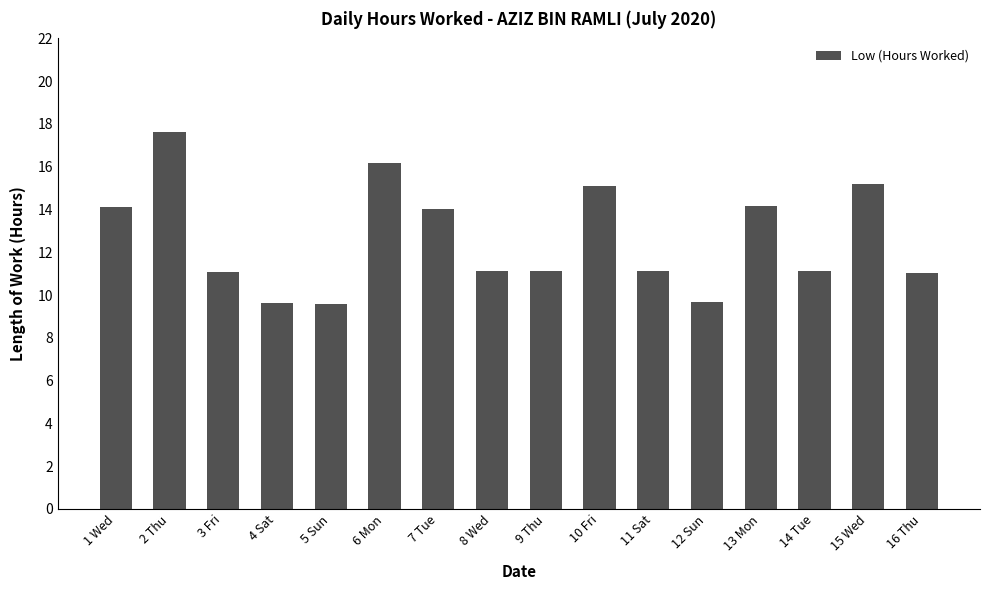

How many data points does each series have?

16